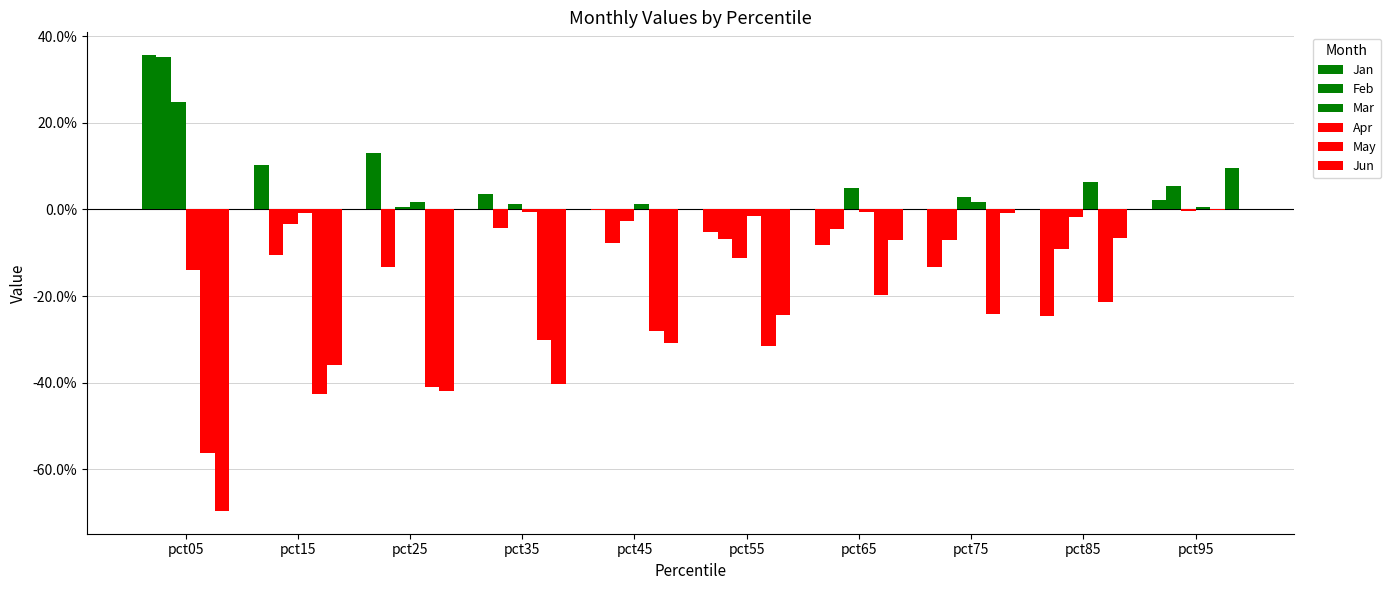

How many bars are there in each group?

6